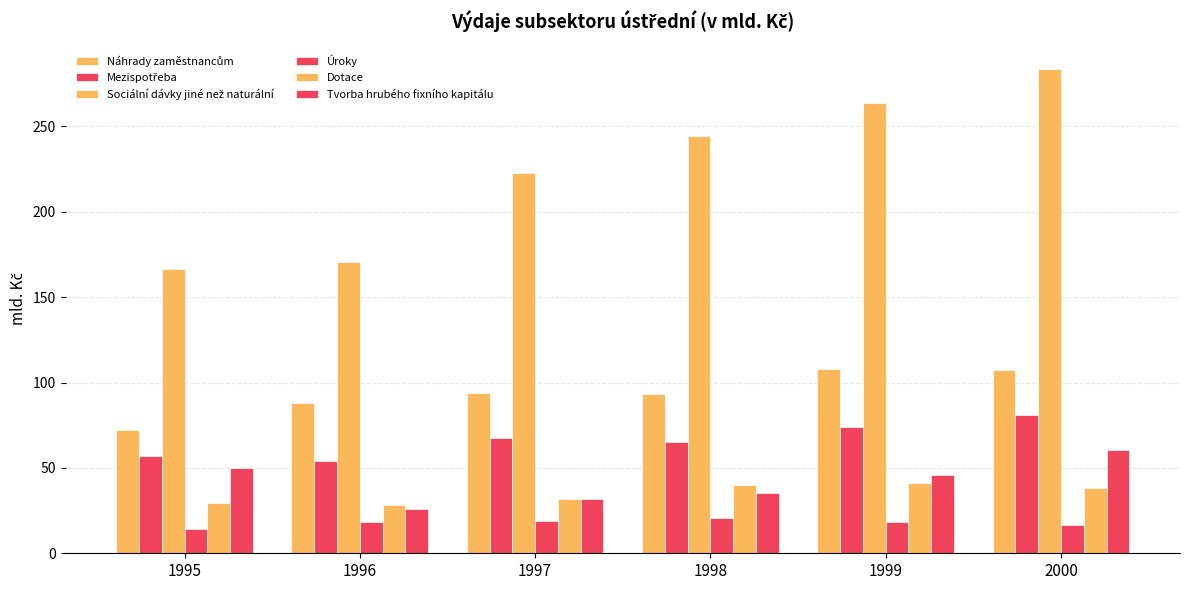

How many groups of bars are there?

6